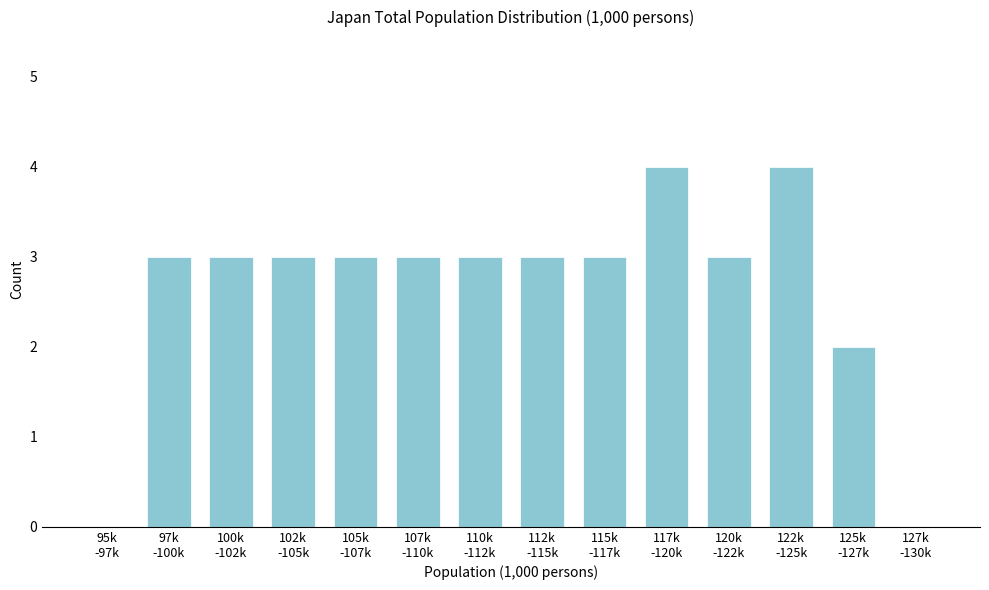

What is the maximum value shown in the chart?

4